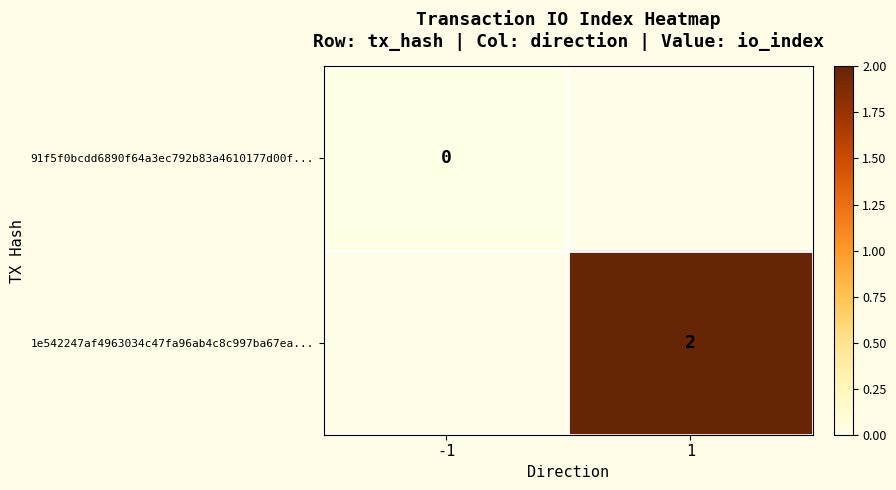

Is it true that 1e542247af4963034c47fa96ab4c8c997ba67ea... equals 2 at 1?

True